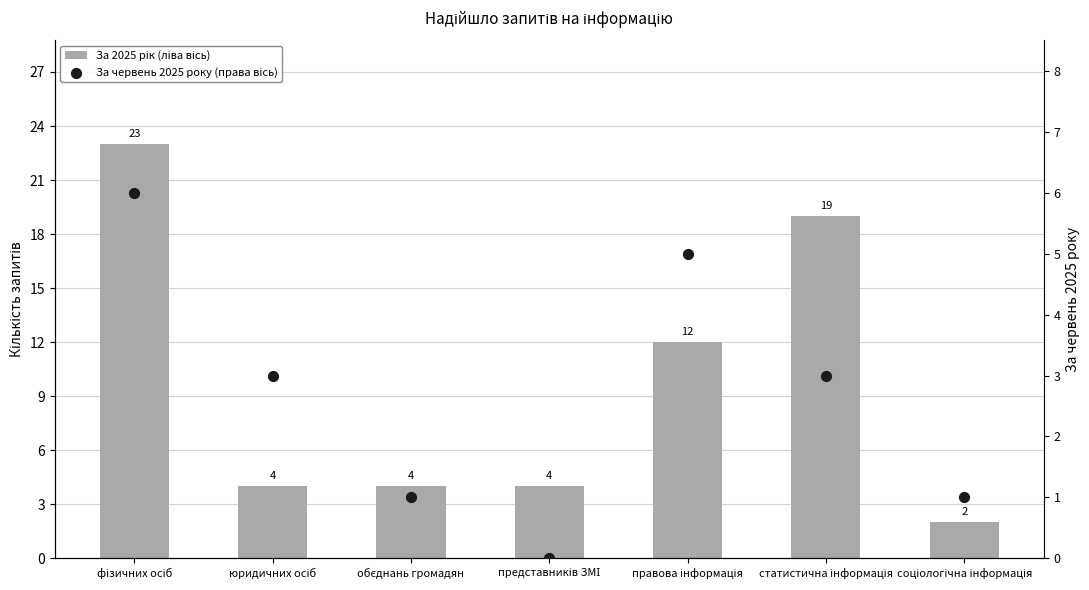

Which series has the widest spread of Y values?

За 2025 рік (ліва вісь)